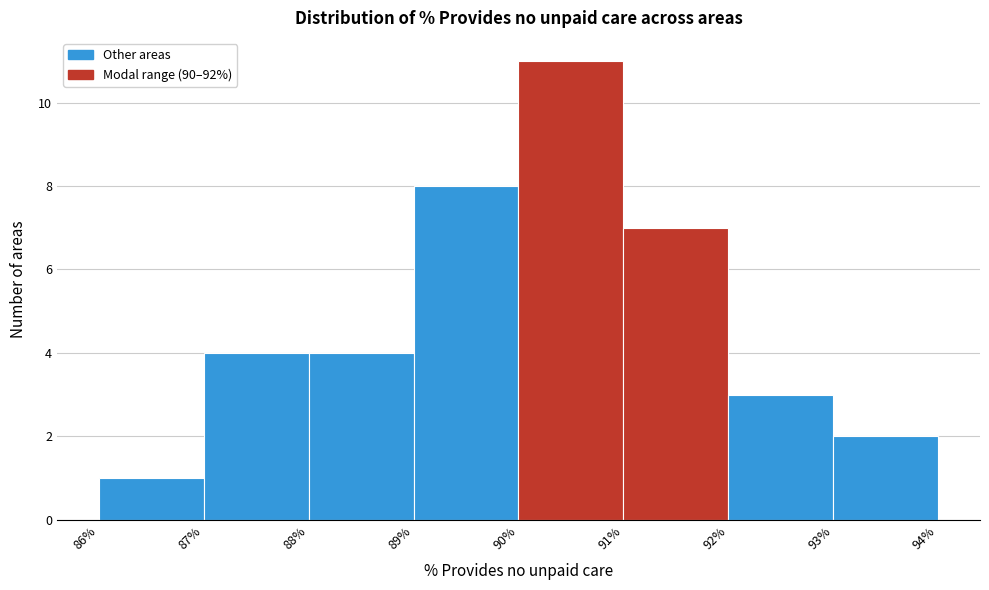

Which range on the x-axis has the tallest bar?

90% to 91%